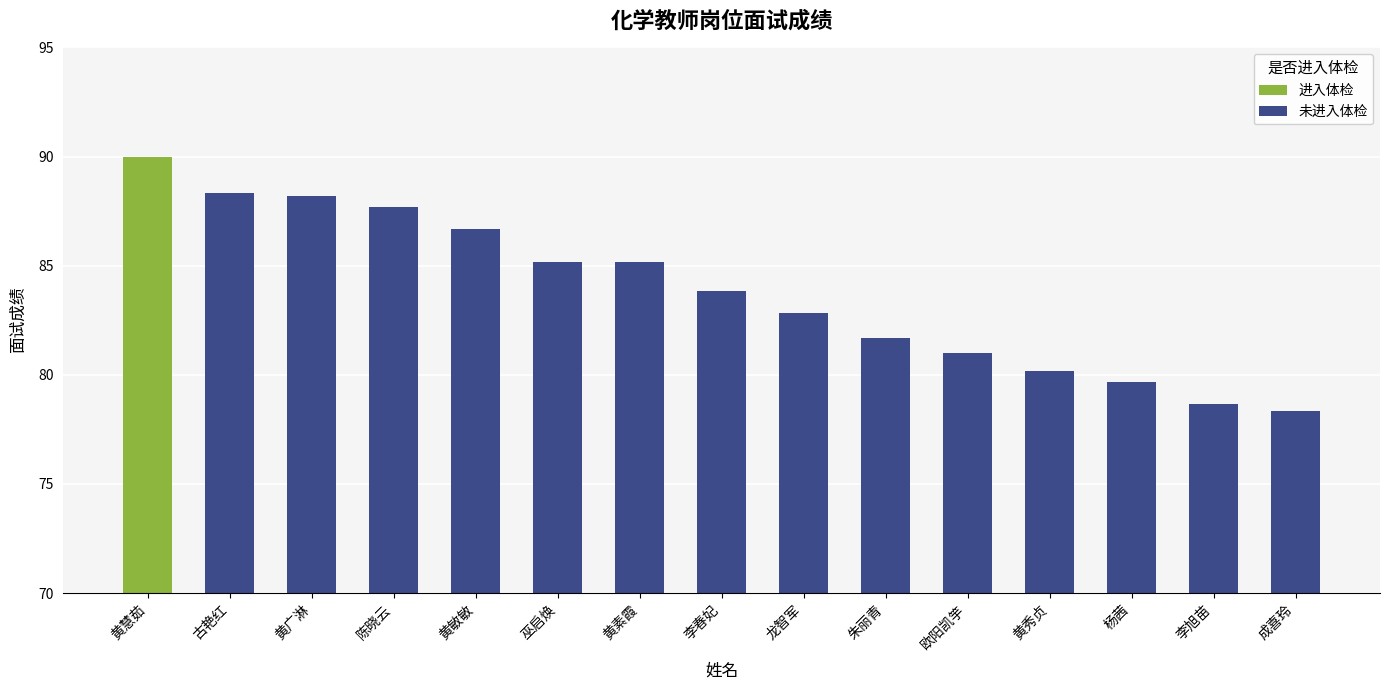

Is it true that 未进入体检 equals 130.4 at 黄秀贞?

False